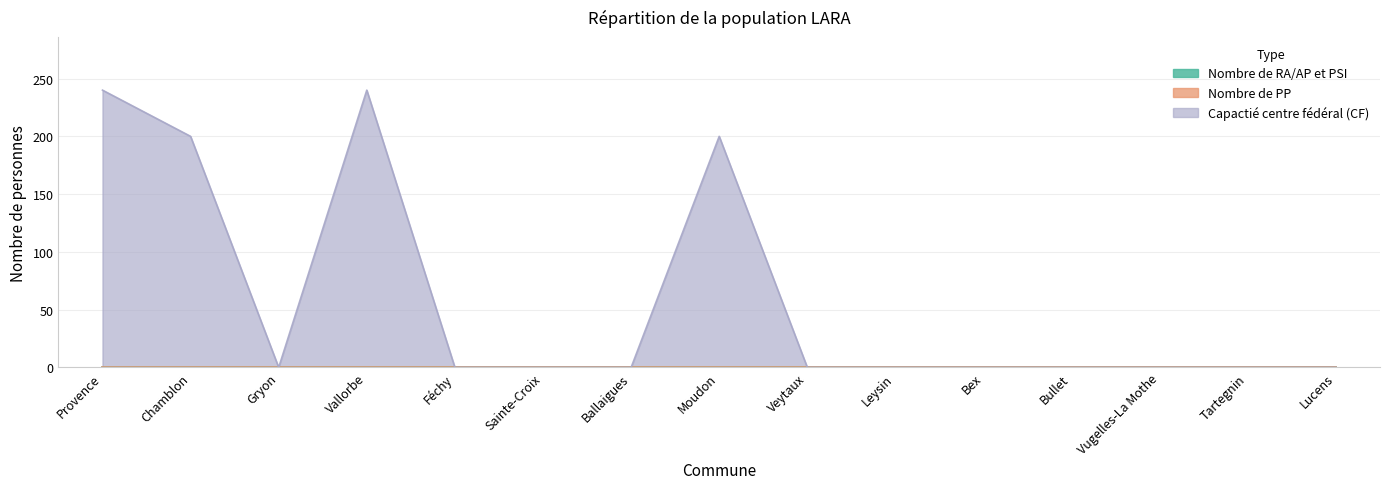

Between Sainte-Croix and Ballaigues, which series saw the biggest shift?

Nombre de RA/AP et PSI